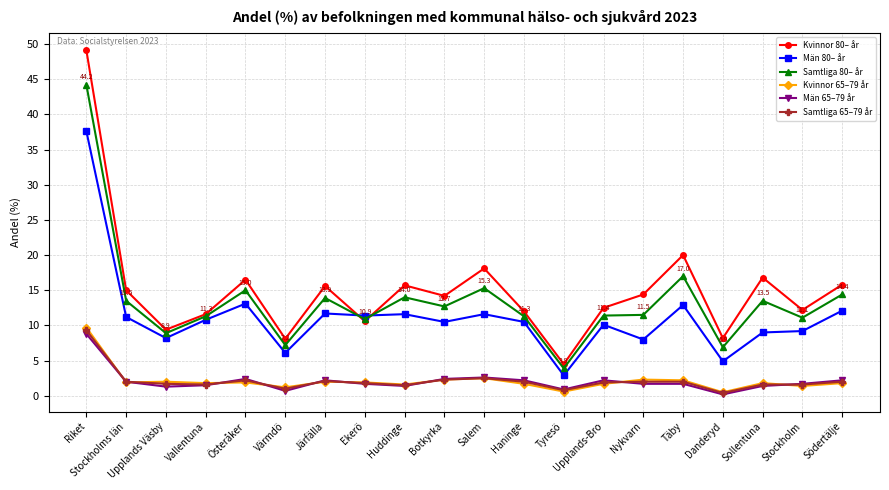

At which category is the sum across all series the highest?

Riket